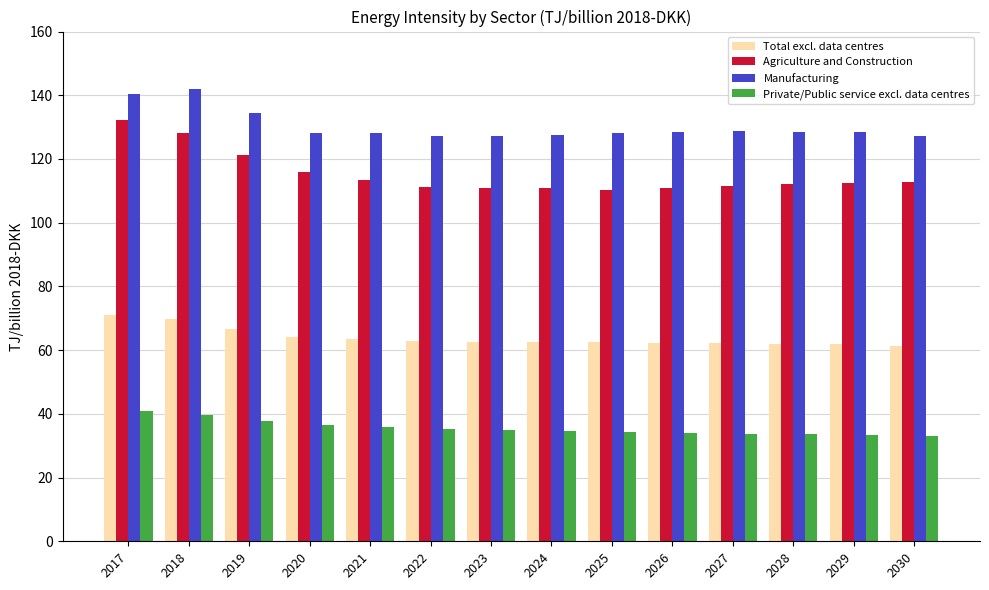

Is it true that Total excl. data centres equals 62.4 at 2026?

True